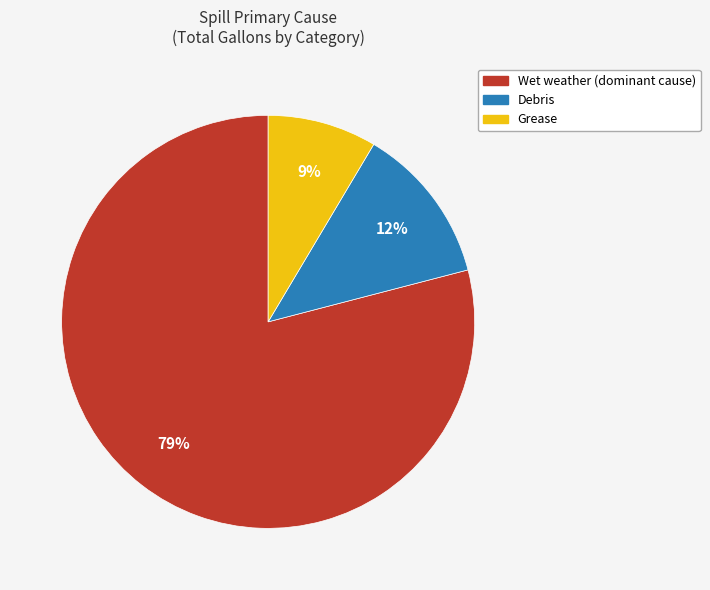

Is there a majority slice in this chart?

Yes